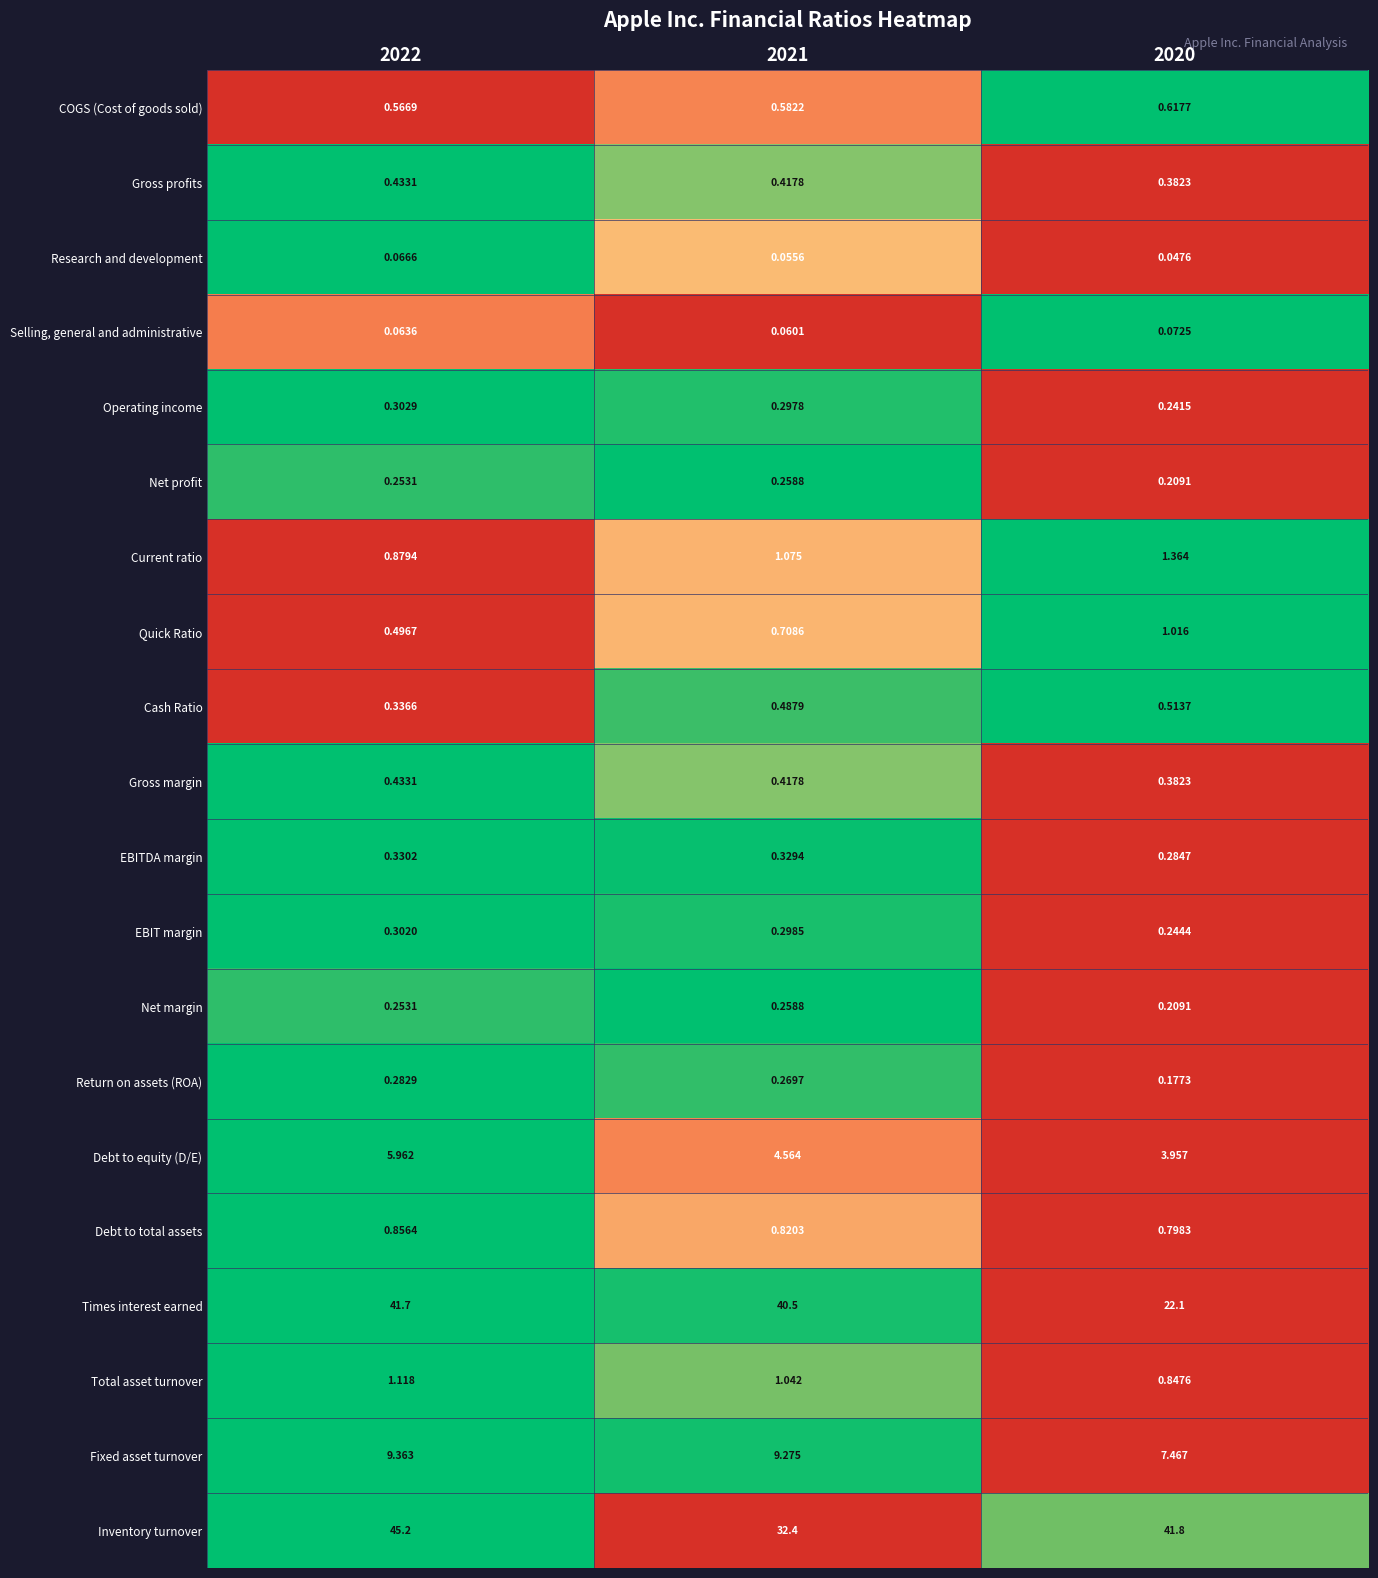

Is the value of Net profit at 2021 greater than the value of Gross profits at 2021?

No